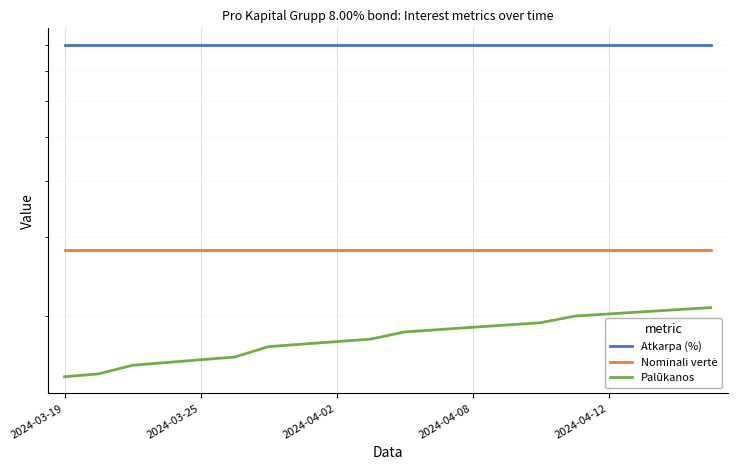

True or false: Palūkanos has a value of 1.9 at 13.

True